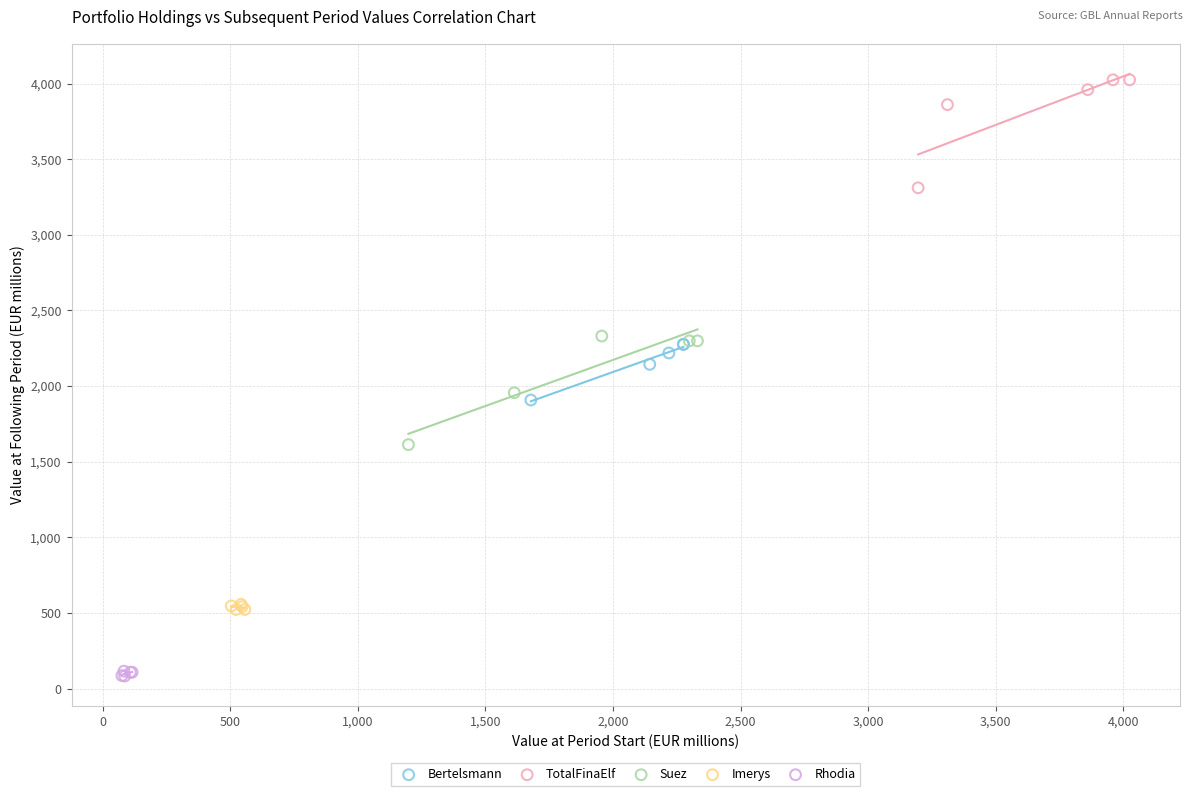

Which series reaches the maximum Y coordinate?

TotalFinaElf